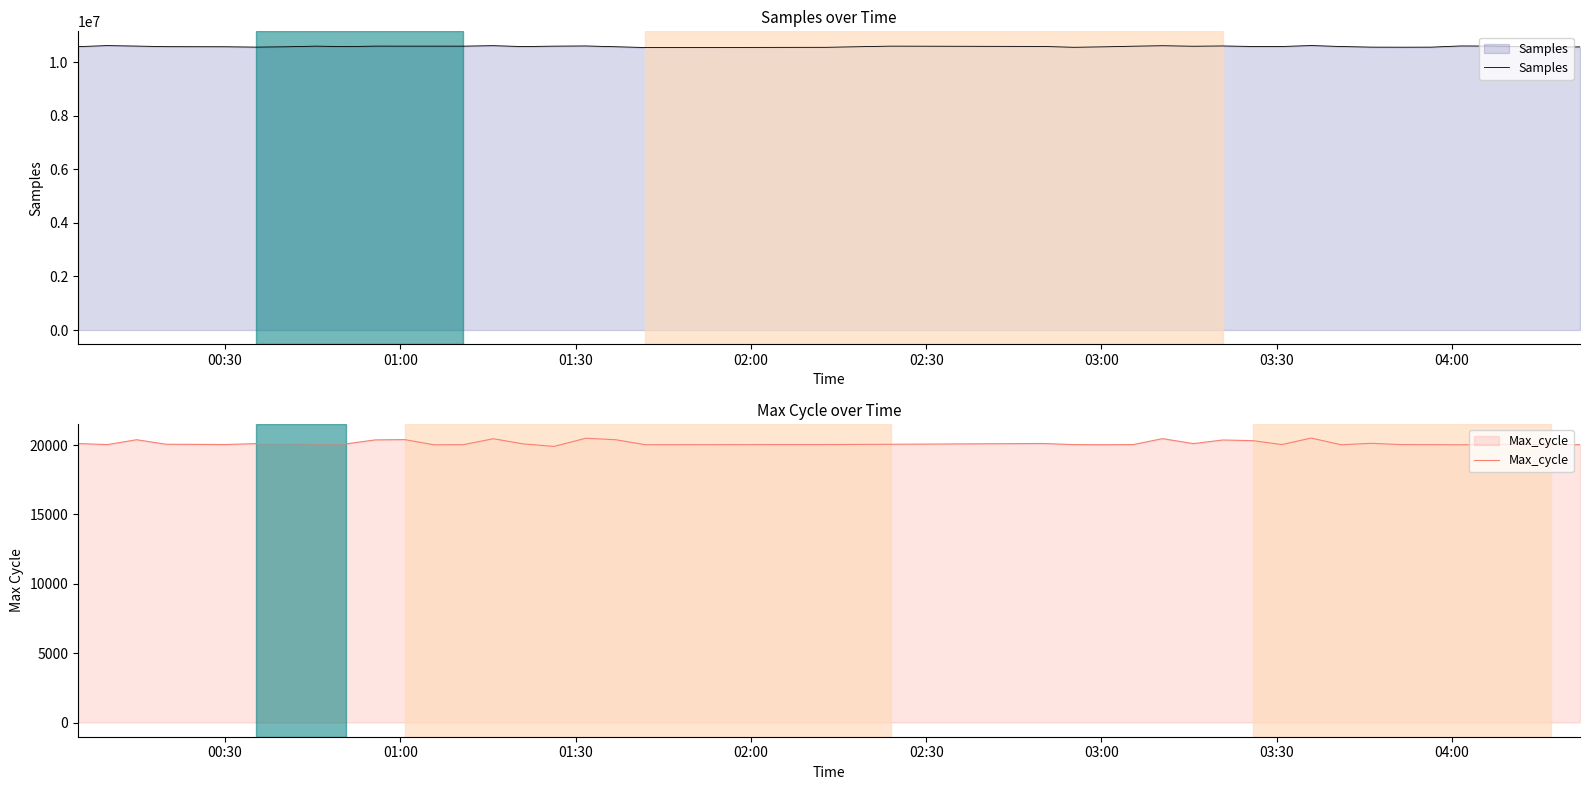

True or false: Max_cycle and Samples intersect in this chart.

False